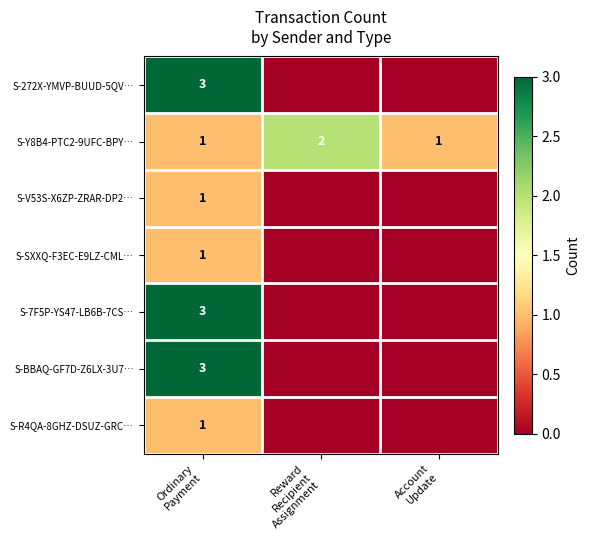

What is the sum of the S-BBAQ-GF7D-Z6LX-3U7… values at Account Update and Ordinary Payment?

3